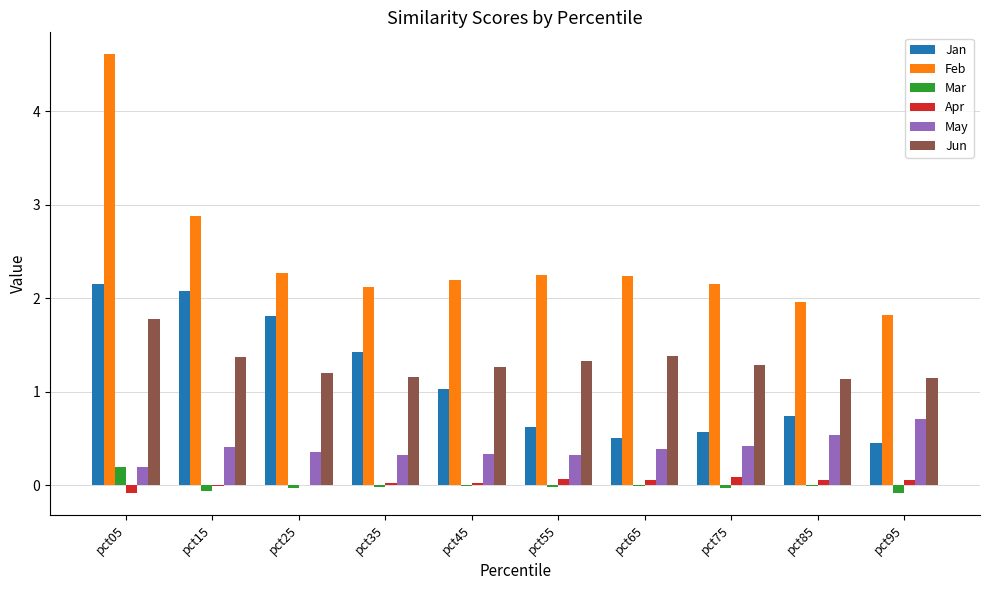

The value of Feb at pct25 is 3.5. True or false?

False